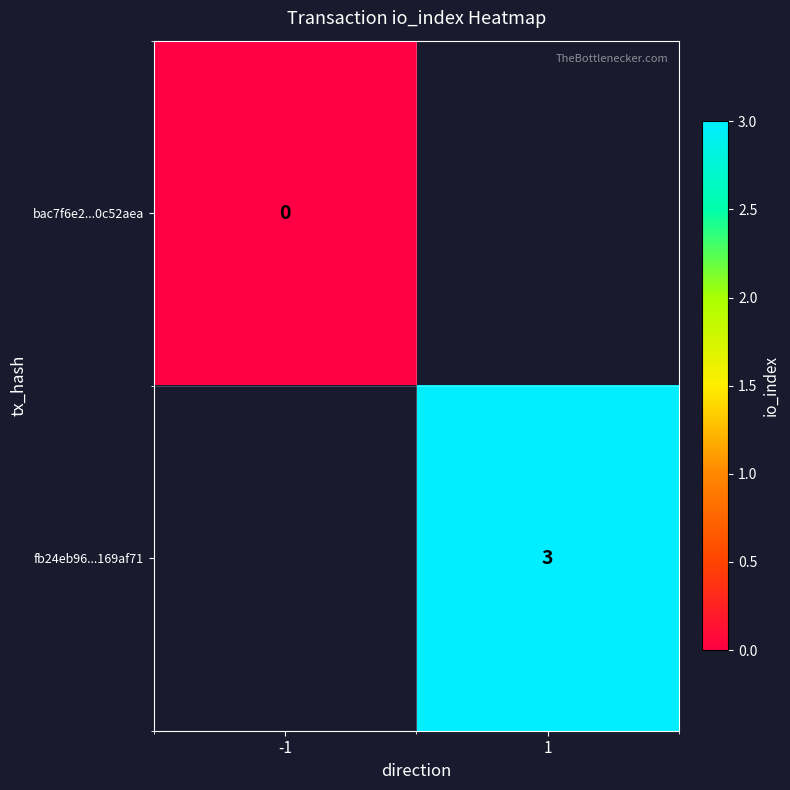

The fb24eb96...169af71 series shows 5 at 1. True or false?

False